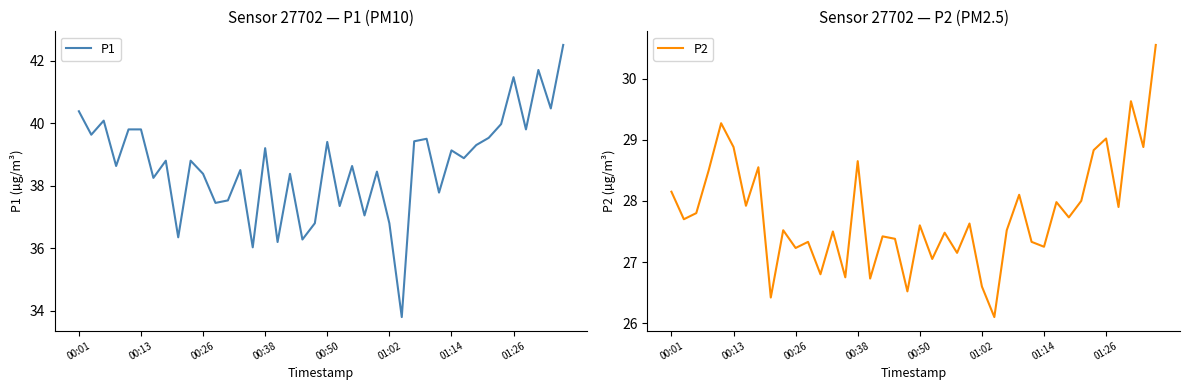

How many categories are shown in the chart?

40